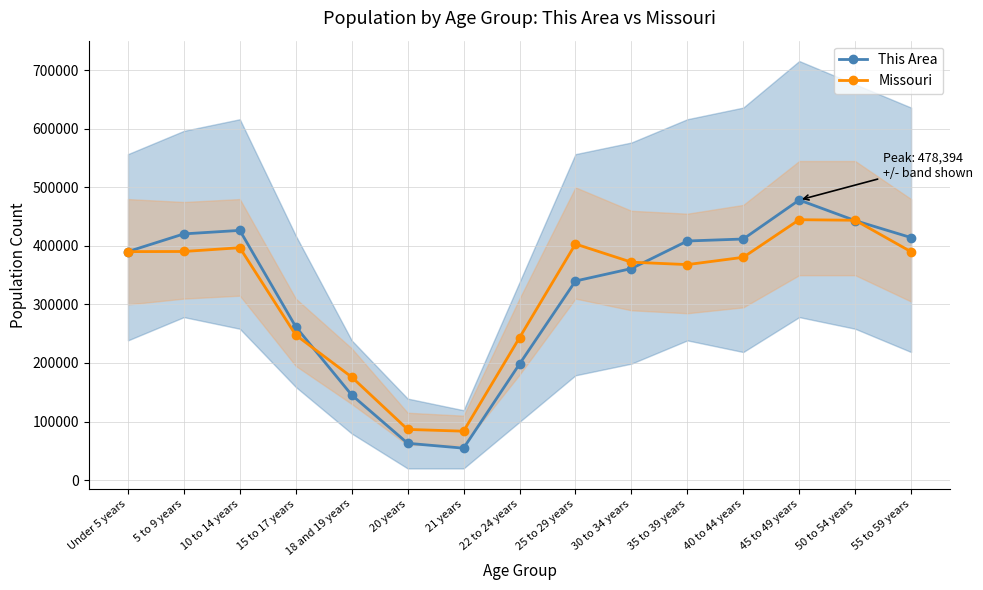

Between Under 5 years and 22 to 24 years, which series saw the biggest shift?

This Area